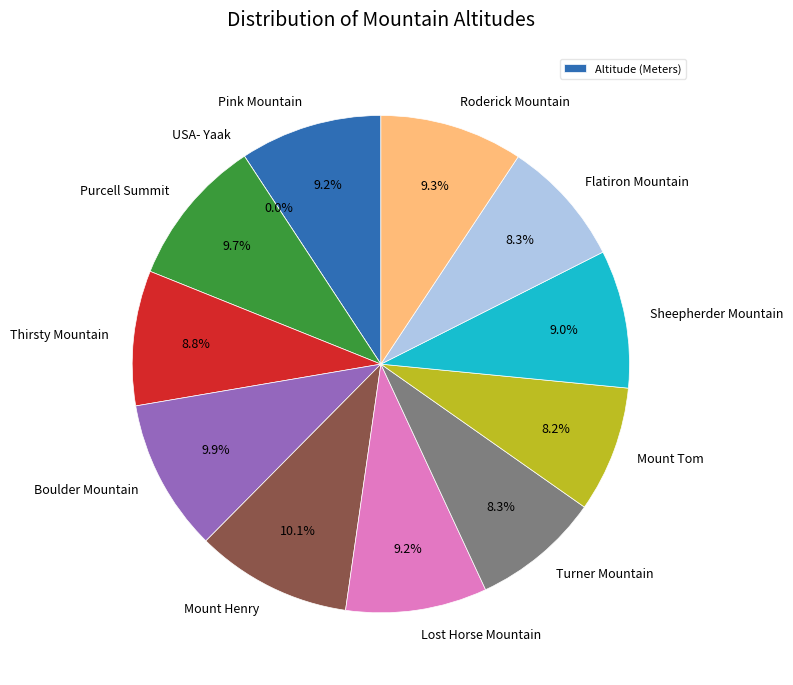

To the nearest percent, what is the average slice percentage?

8%